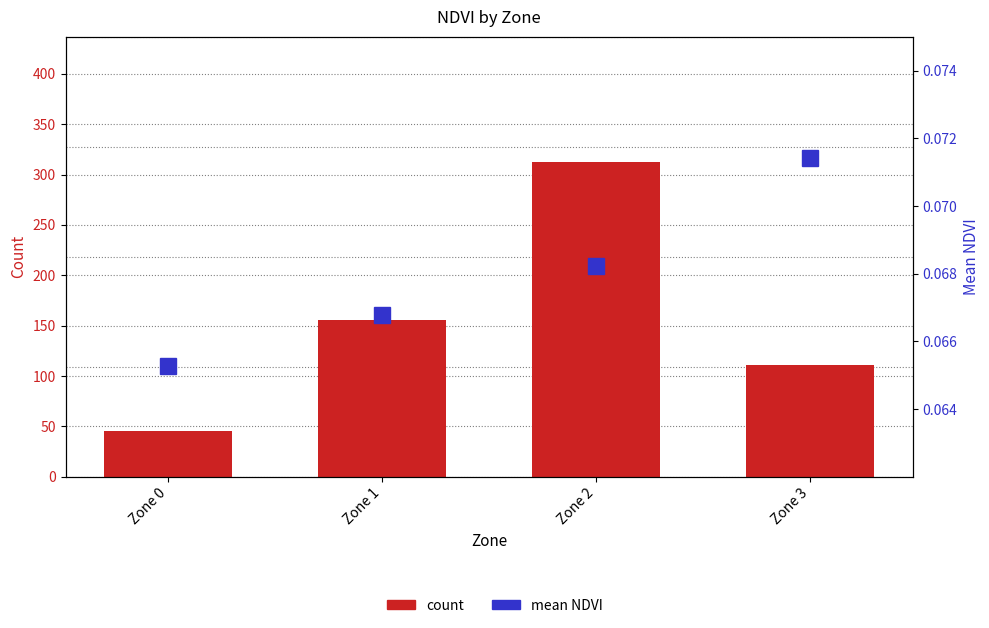

Which series has the largest range (max minus min)?

count